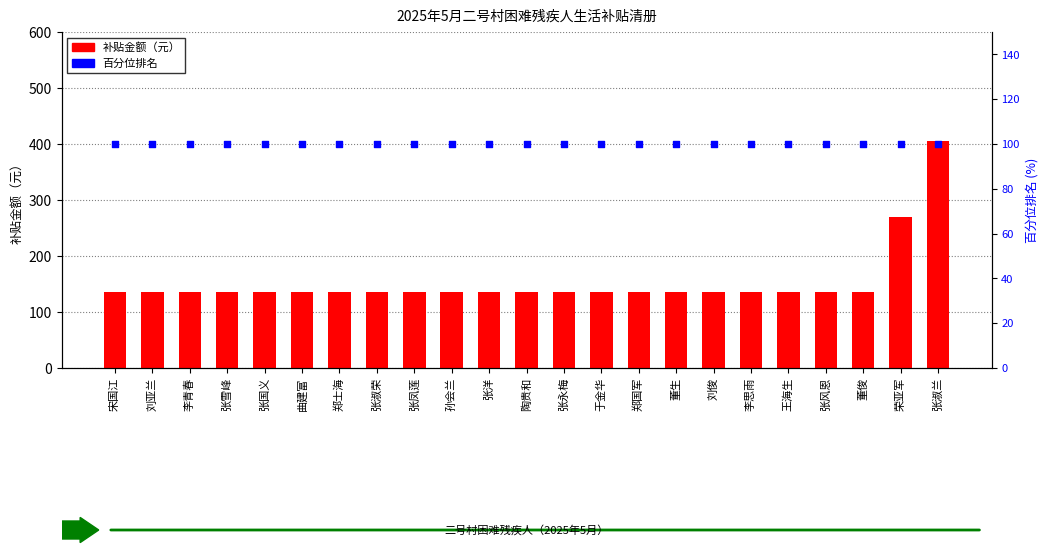

Which series has the largest total across all categories?

补贴金额（元）